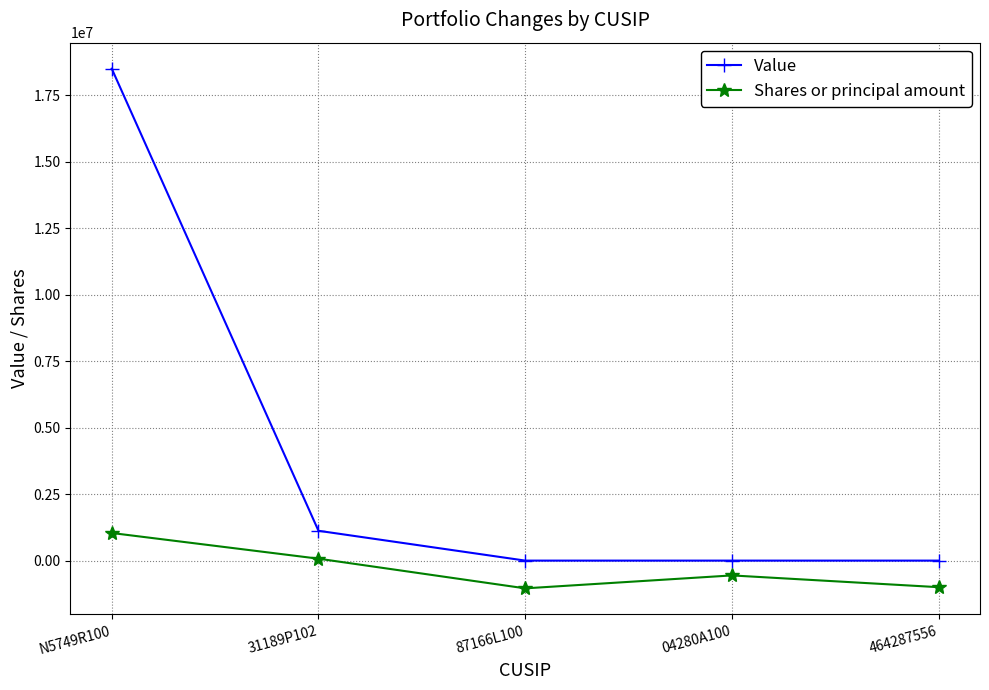

What is the smallest value displayed?

-1043922